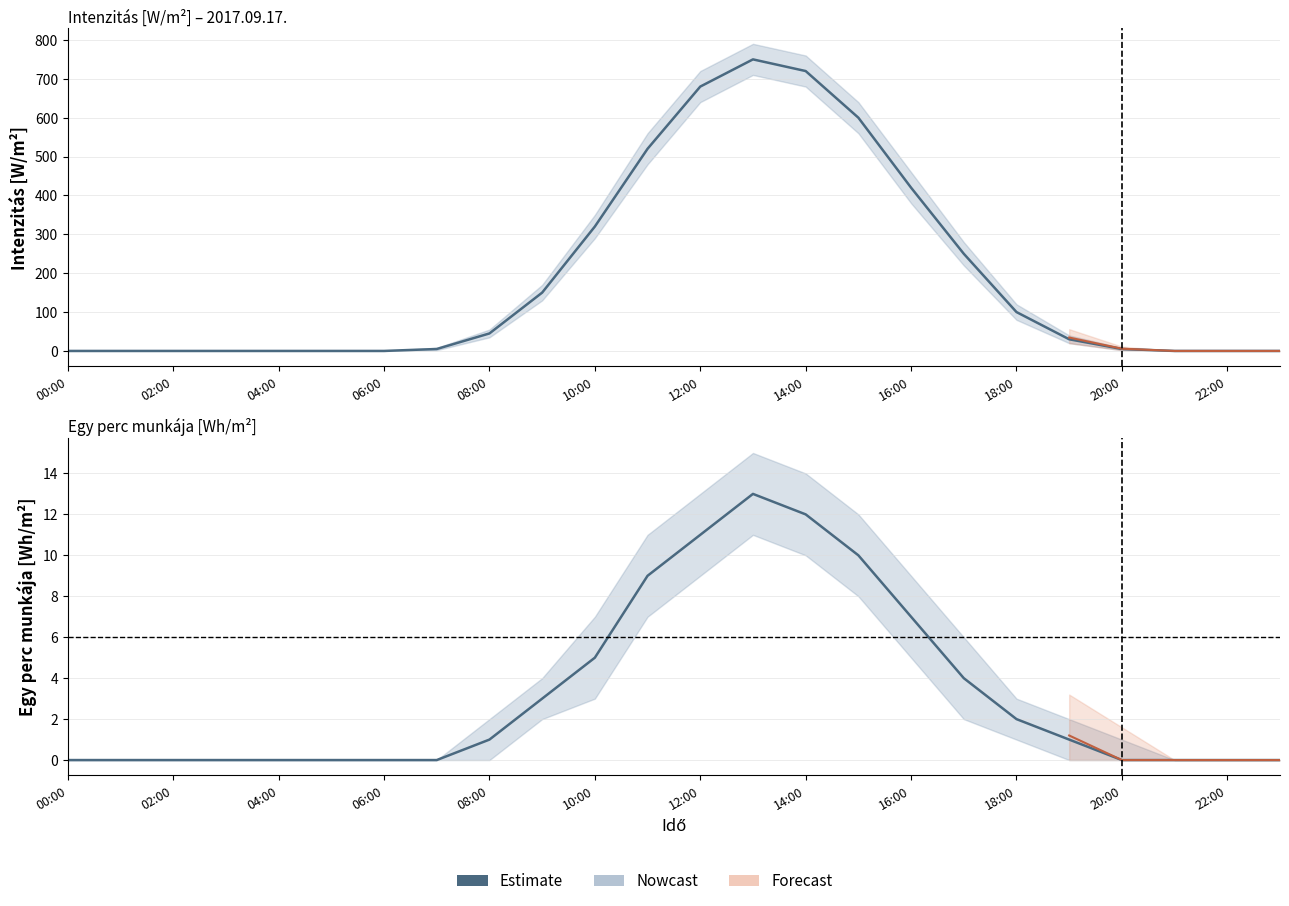

Where is the first local maximum?

13